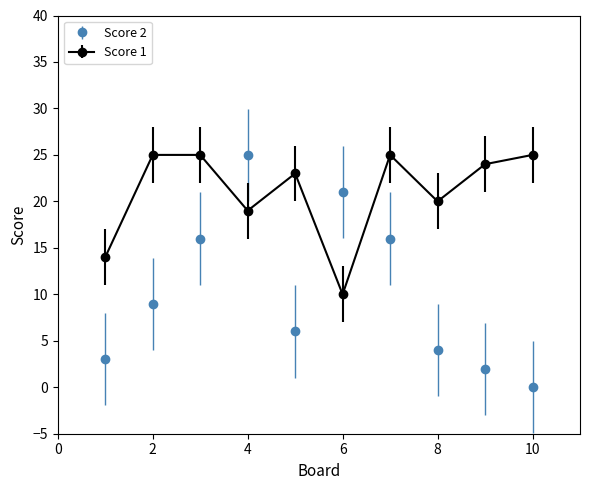

Which series has the largest range (max minus min)?

Score 2